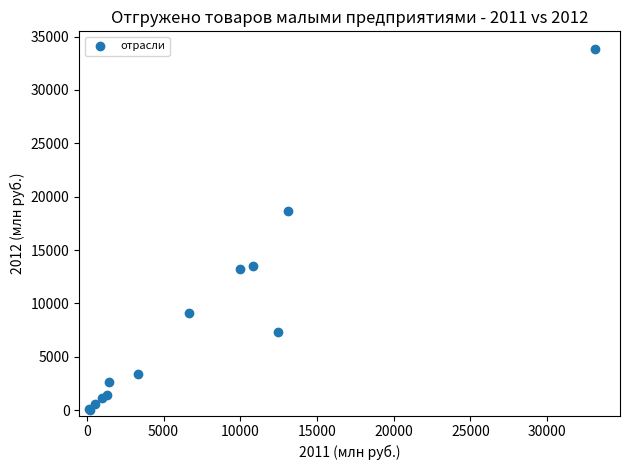

What Y value in the scatter plot is closest to 16916?

18624.5